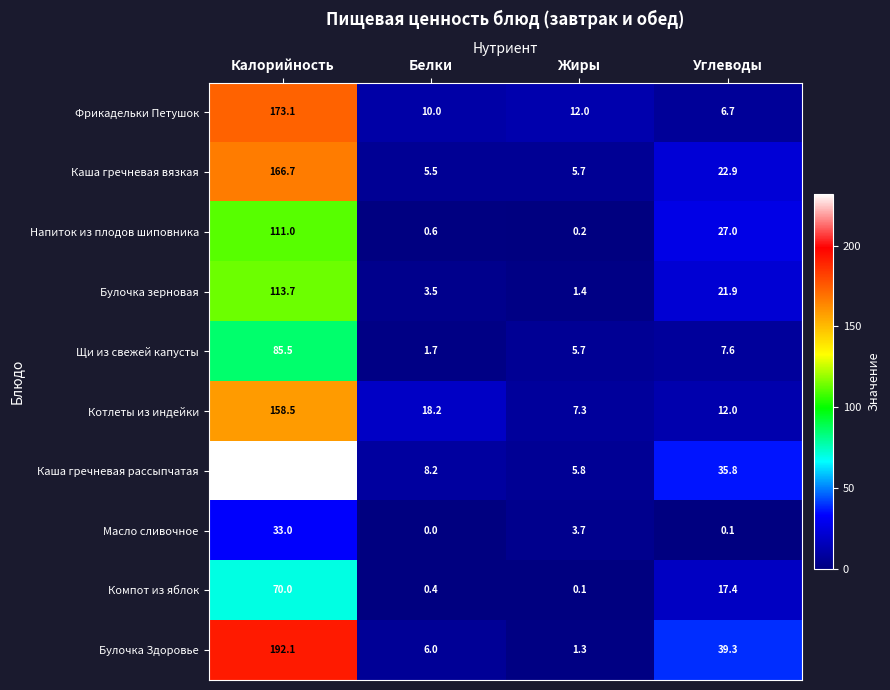

Is the value of Фрикадельки Петушок at Жиры greater than the value of Напиток из плодов шиповника at Жиры?

Yes